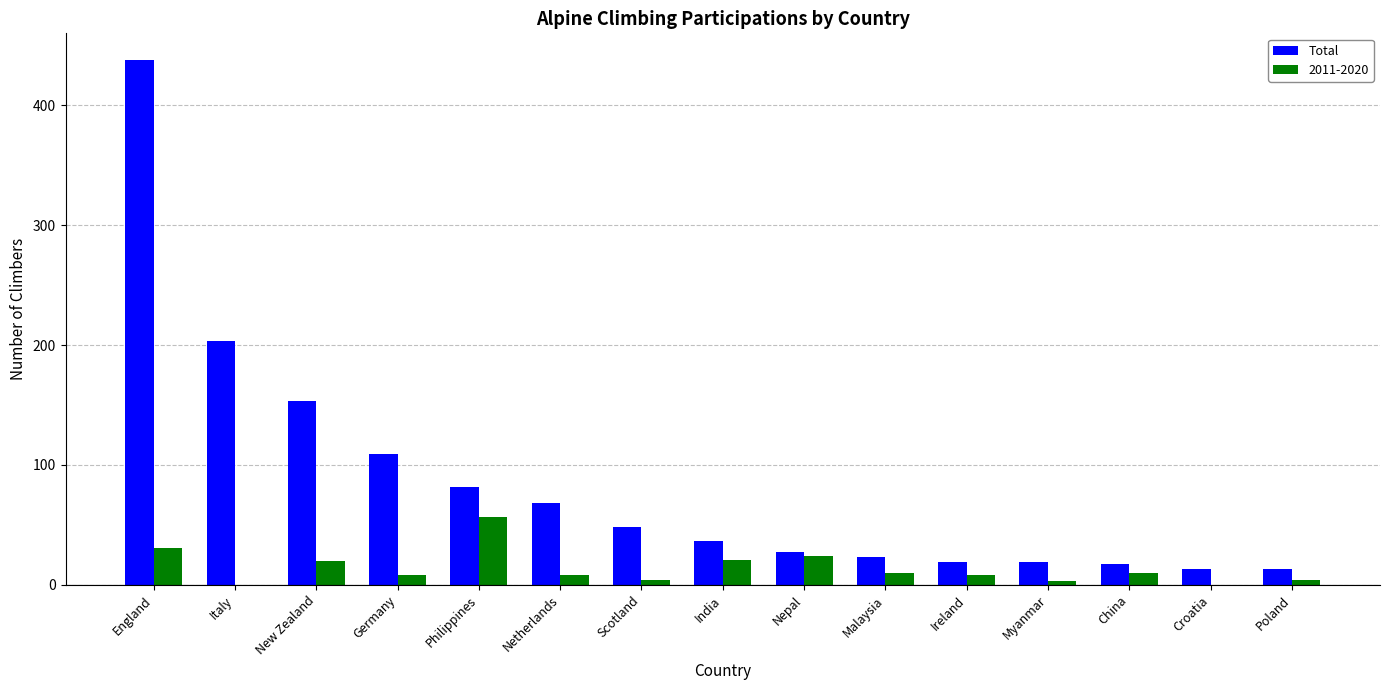

Between Germany and Poland, which series saw the biggest shift?

Total